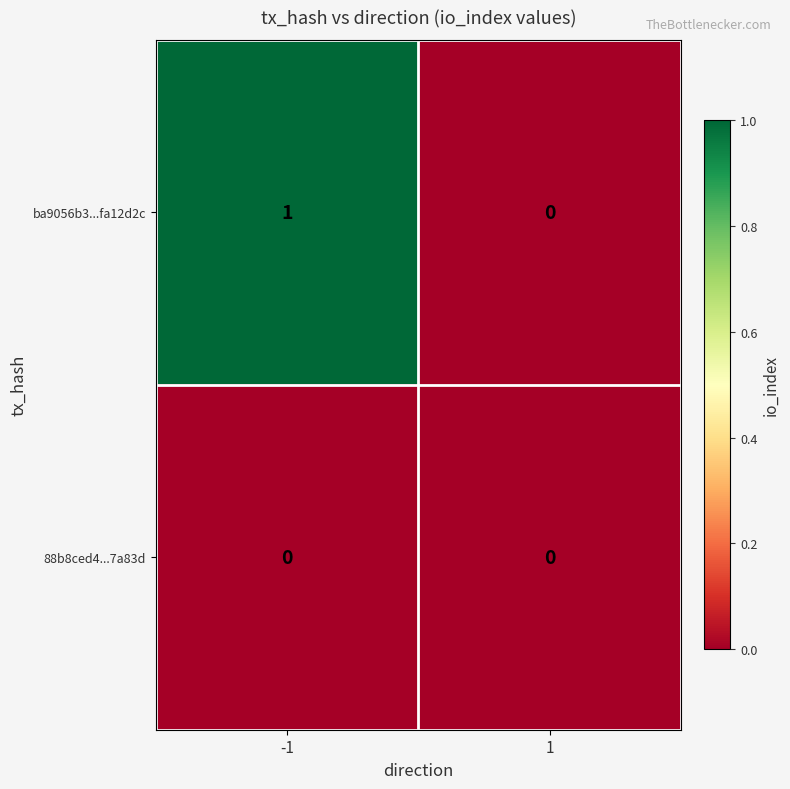

Is it true that ba9056b3...fa12d2c equals 0 at 1?

True